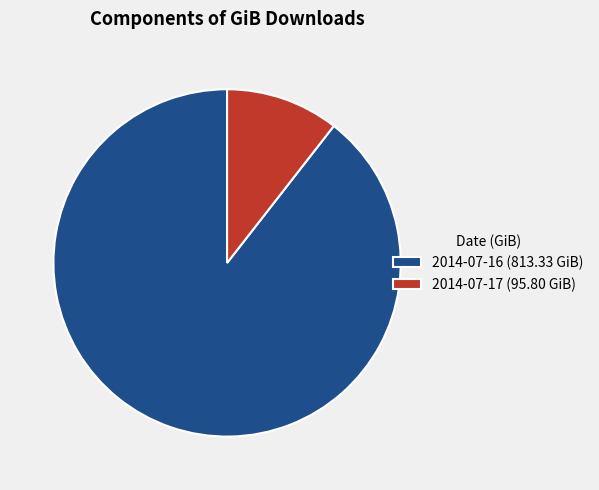

Which has a higher value, 2014-07-17 (95.80 GiB) or 2014-07-16 (813.33 GiB)?

2014-07-16 (813.33 GiB)